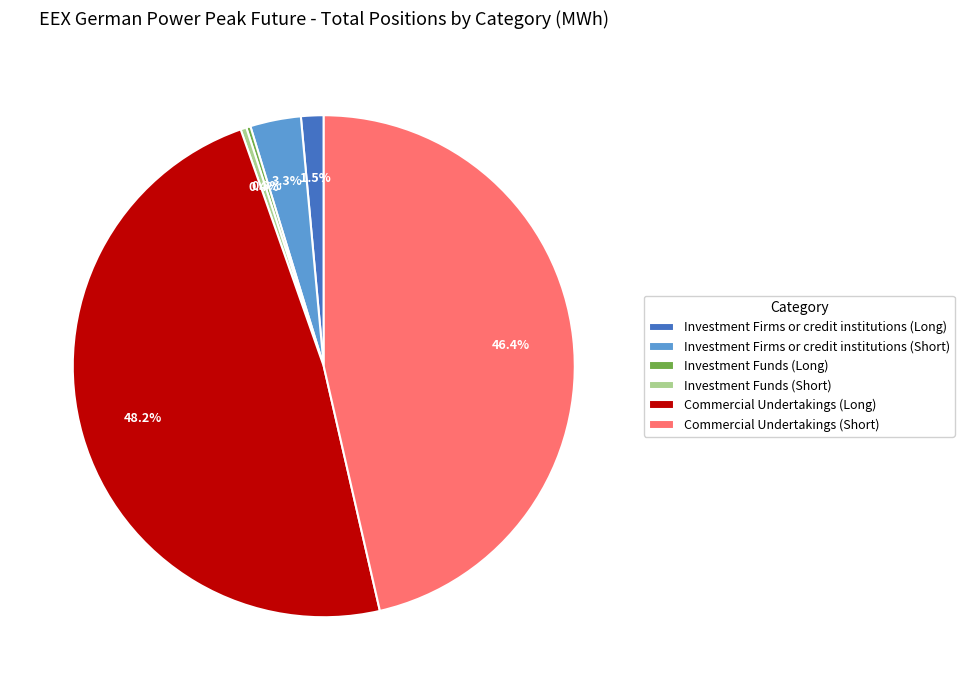

What is the largest slice in the pie chart?

Commercial Undertakings (Long)